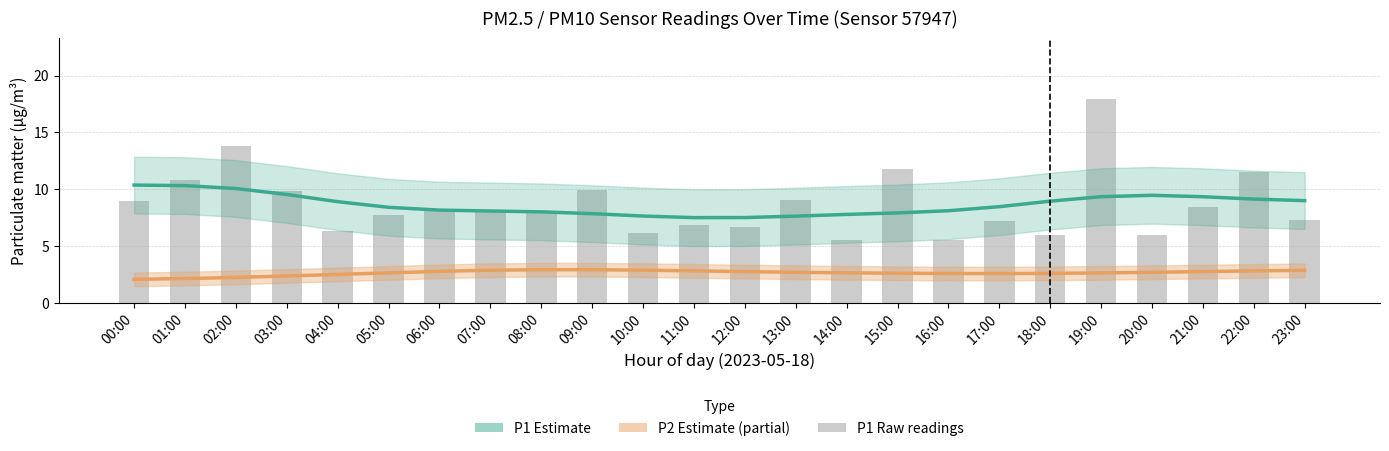

Rank the categories by P2 Estimate value from lowest to highest.

00:00, 01:00, 02:00, 03:00, 04:00, 17:00, 16:00, 18:00, 15:00, 19:00, 05:00, 14:00, 20:00, 13:00, 12:00, 21:00, 06:00, 22:00, 11:00, 23:00, 07:00, 10:00, 09:00, 08:00